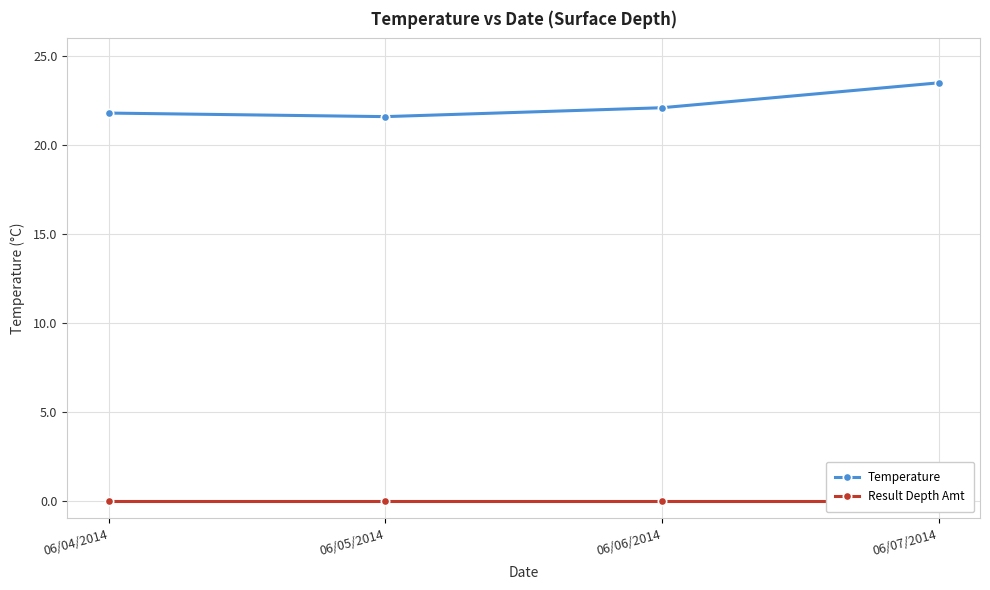

Which series has the largest range (max minus min)?

Temperature